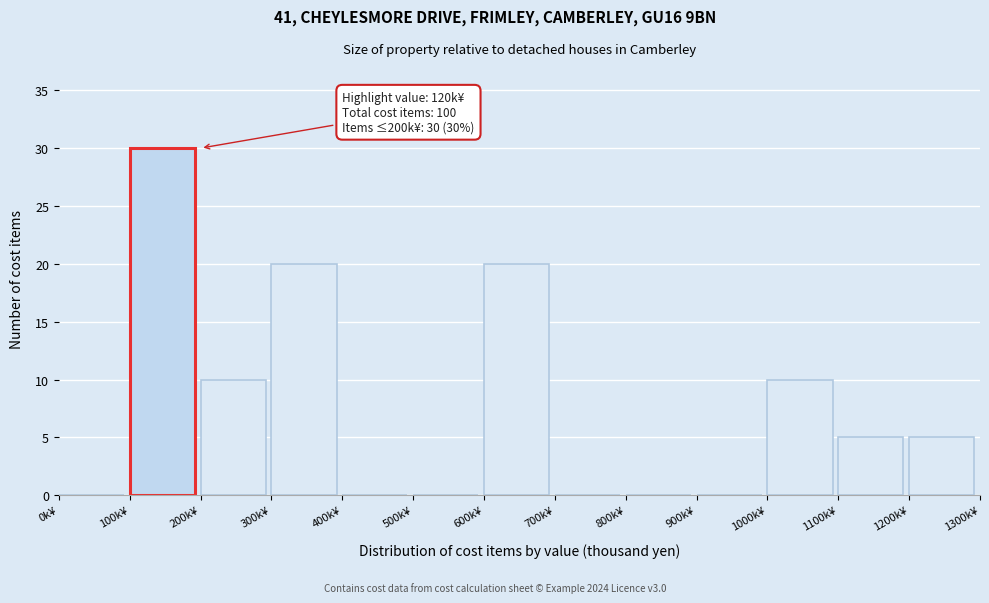

Over which range of the x-axis is the bar tallest?

100 to 200